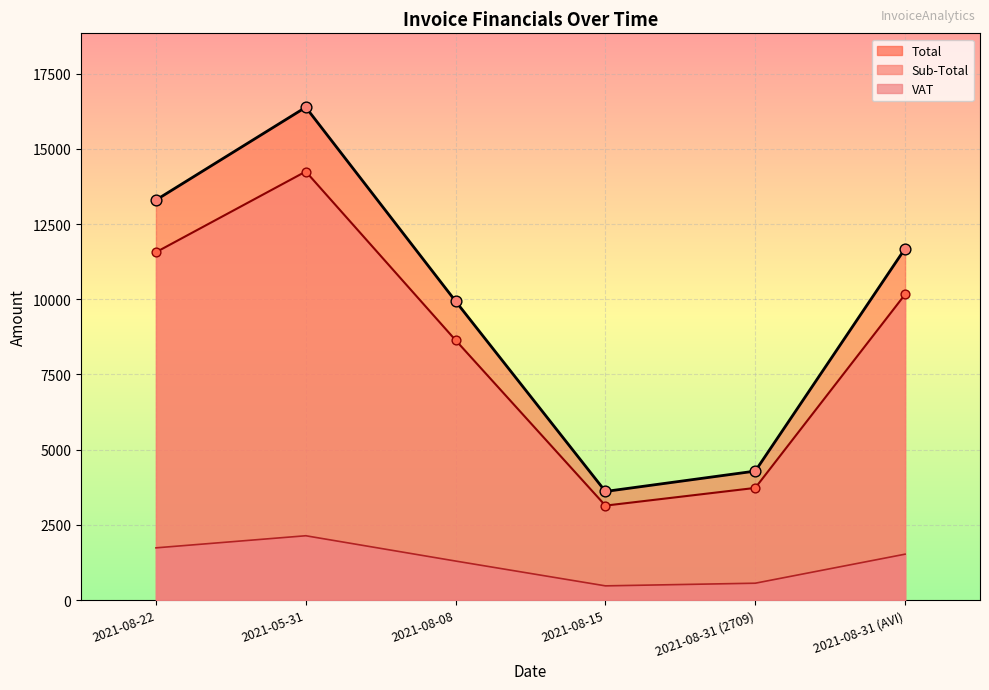

At how many categories does at least one series exceed 11103?

3